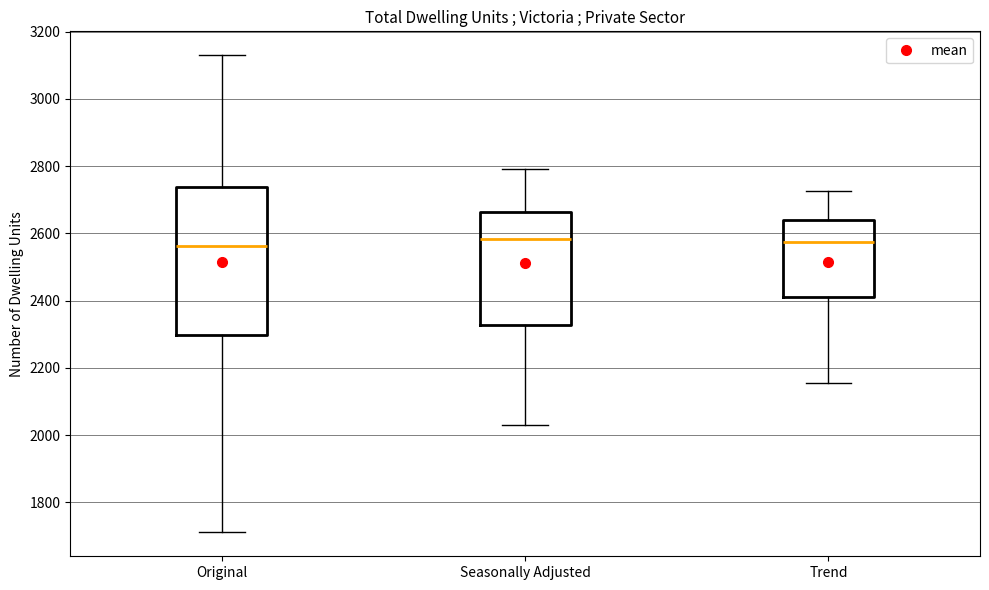

Where does the lower whisker of the box for Trend end on the y-axis? The values are not printed on the chart, so give them approximately, as read against the axis.

2160